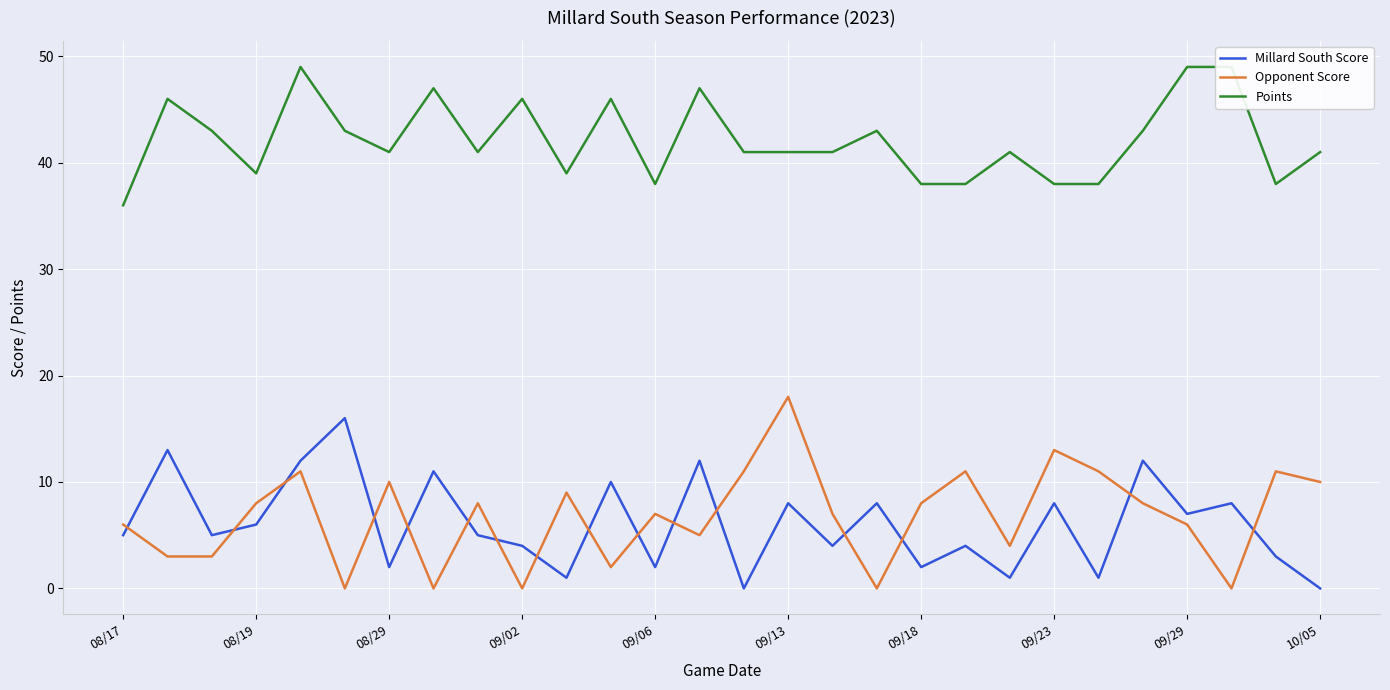

What are all the series names shown in the legend?

Millard South Score, Opponent Score, Points